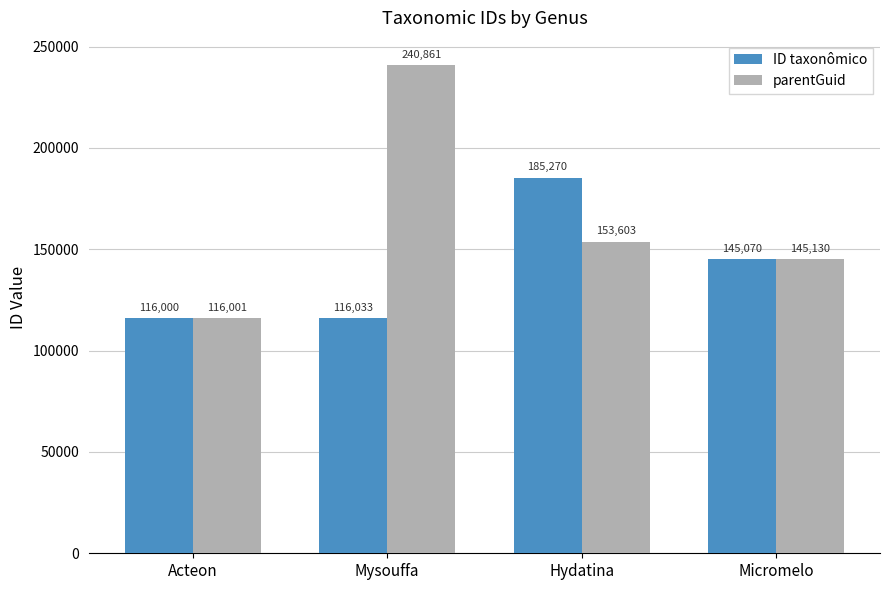

Which series has the largest total across all categories?

parentGuid